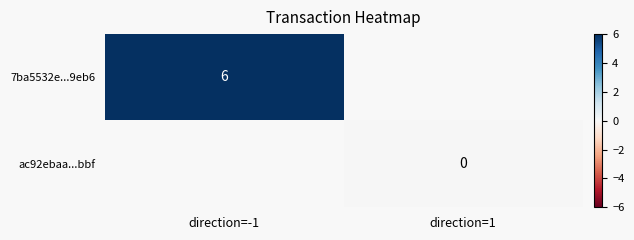

At how many categories does at least one series exceed 1?

1